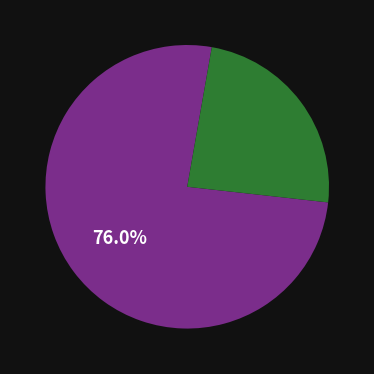

Is there a majority slice in this chart?

Yes